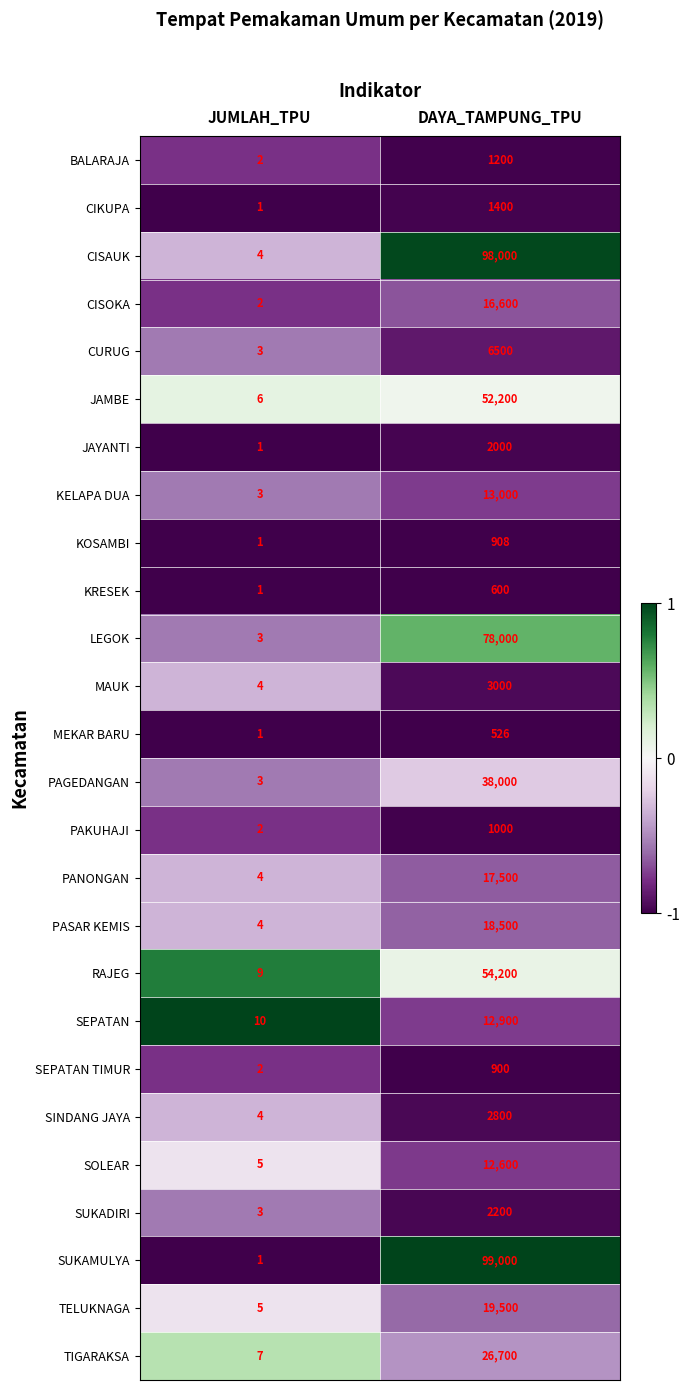

List the series in order of their peak value, lowest first.

MEKAR BARU, KRESEK, SEPATAN TIMUR, KOSAMBI, PAKUHAJI, BALARAJA, CIKUPA, JAYANTI, SUKADIRI, SINDANG JAYA, MAUK, CURUG, SOLEAR, SEPATAN, KELAPA DUA, CISOKA, PANONGAN, PASAR KEMIS, TELUKNAGA, TIGARAKSA, PAGEDANGAN, JAMBE, RAJEG, LEGOK, CISAUK, SUKAMULYA